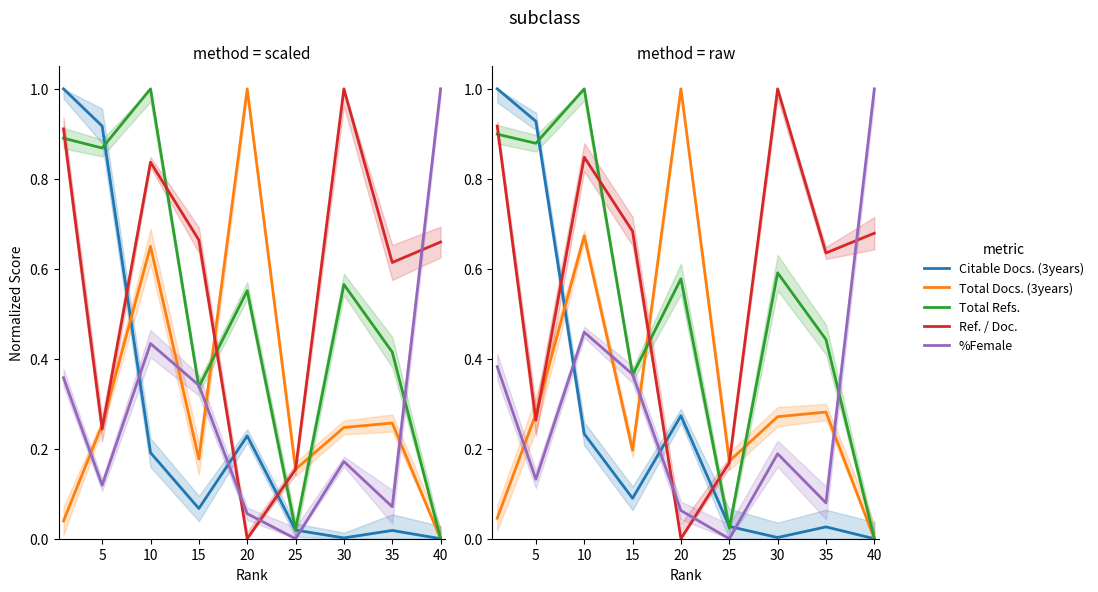

The value of Total Docs. (3years) at 0 is 0.1. True or false?

False